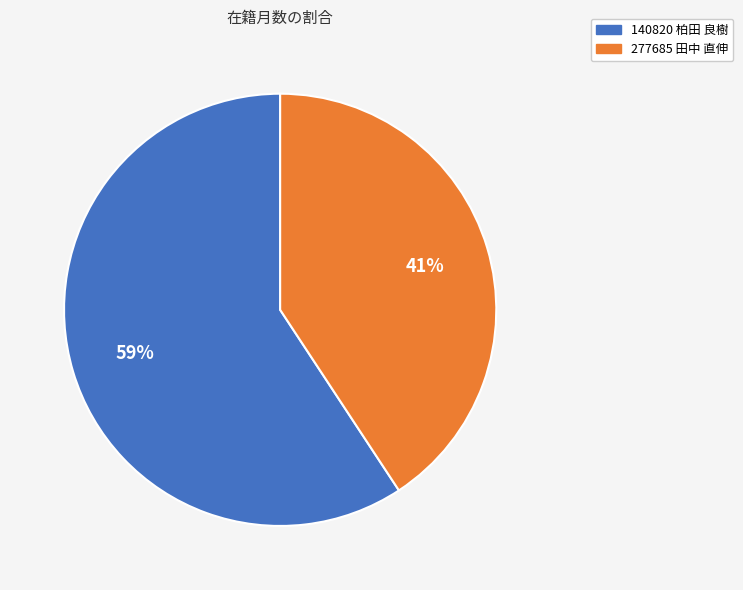

Which slice represents more than half of the pie?

140820 柏田 良樹